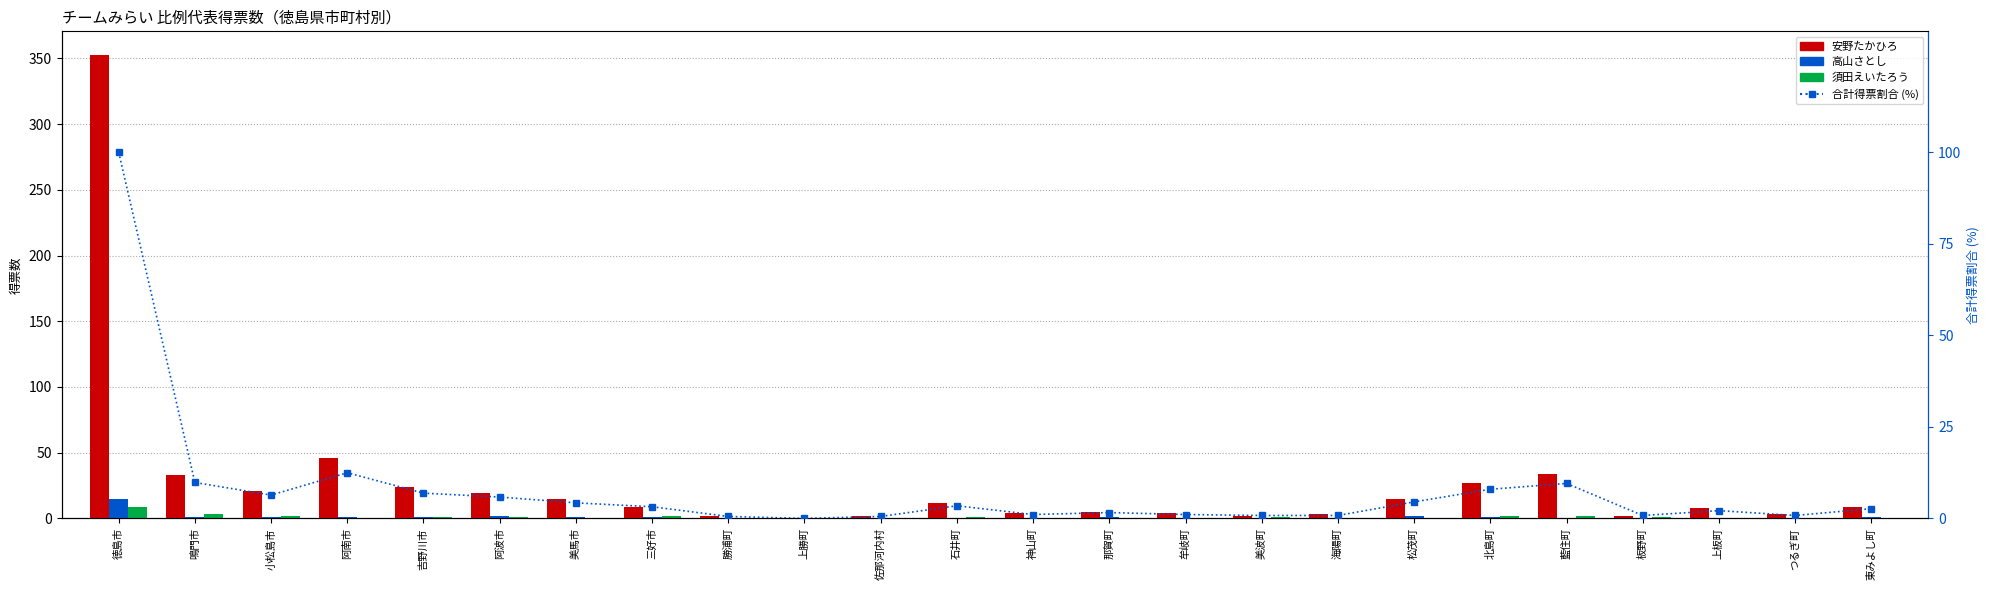

True or false: 安野たかひろ has a value of 3.0 at 海陽町.

True